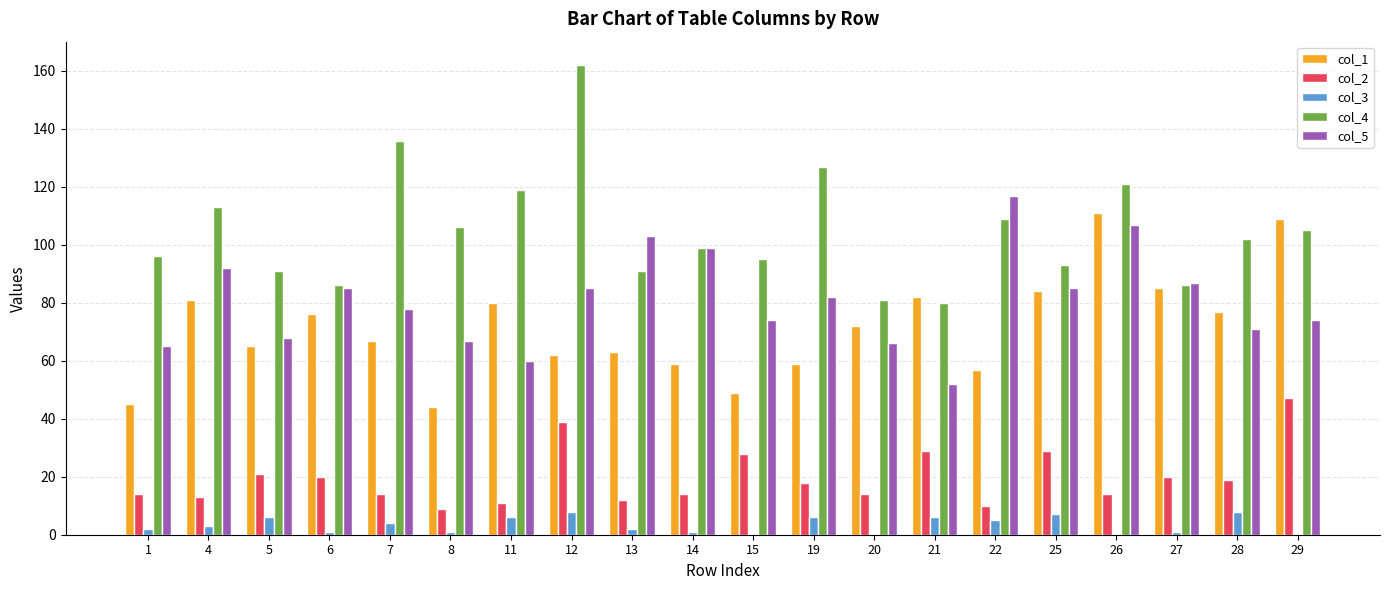

The value of col_5 at 25 is 85. True or false?

True